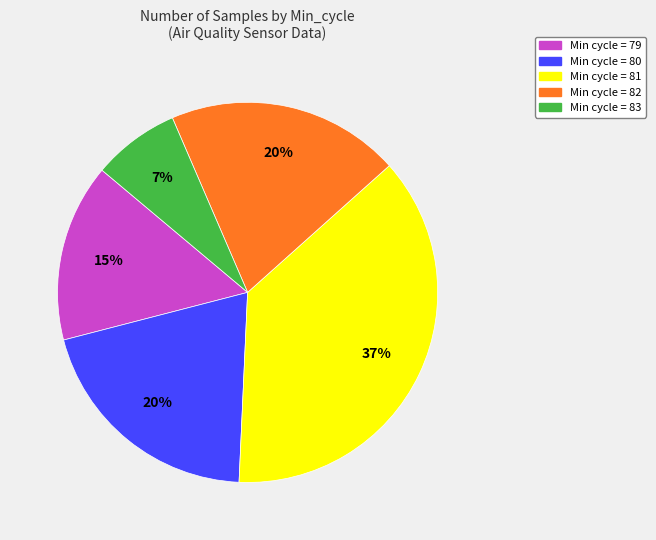

How many slices are in this pie chart?

5